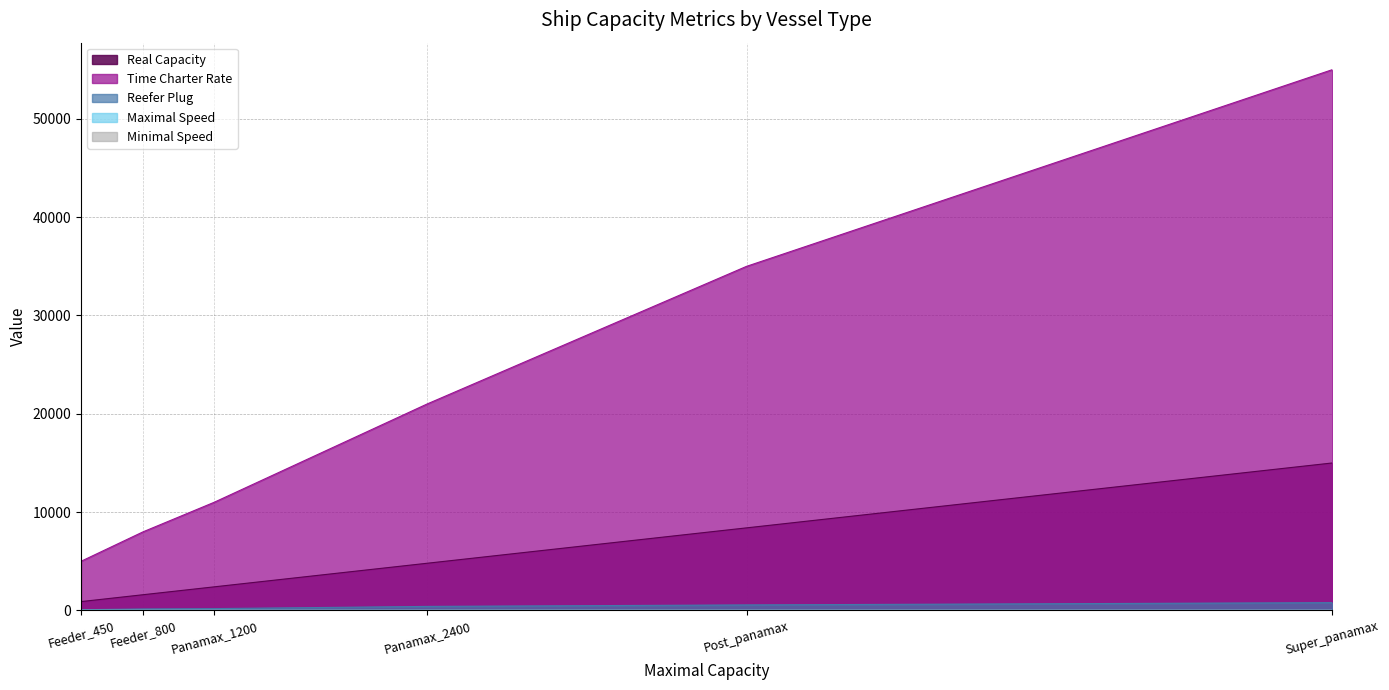

The value of Reefer Plug at Panamax_2400 is 411. True or false?

True